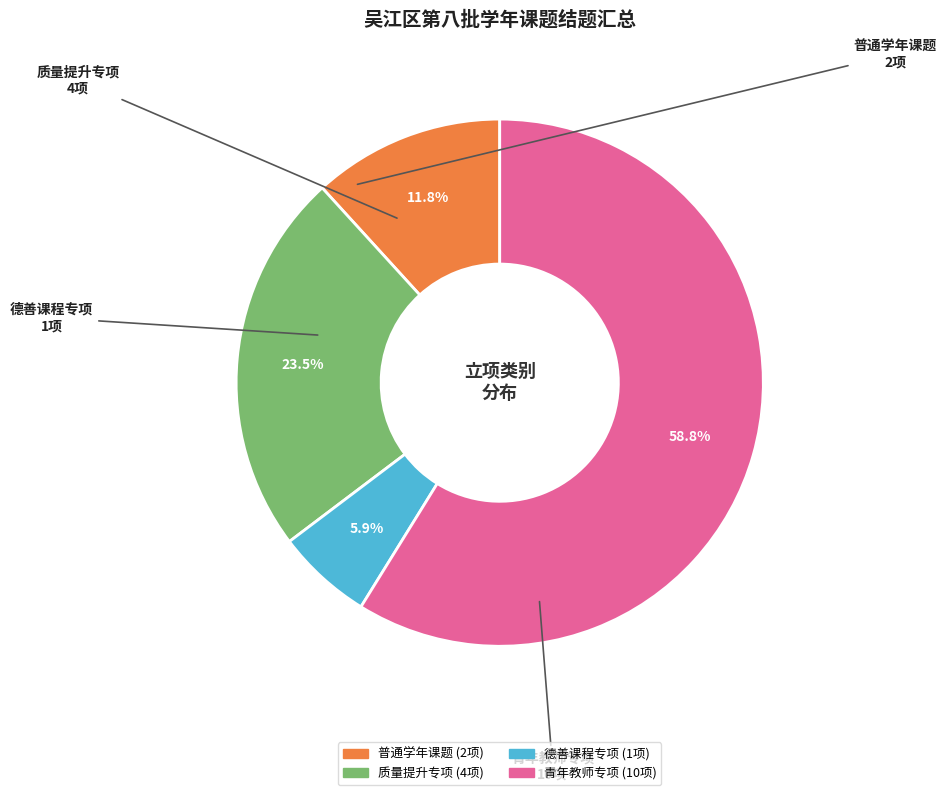

How many slices are in this pie chart?

4